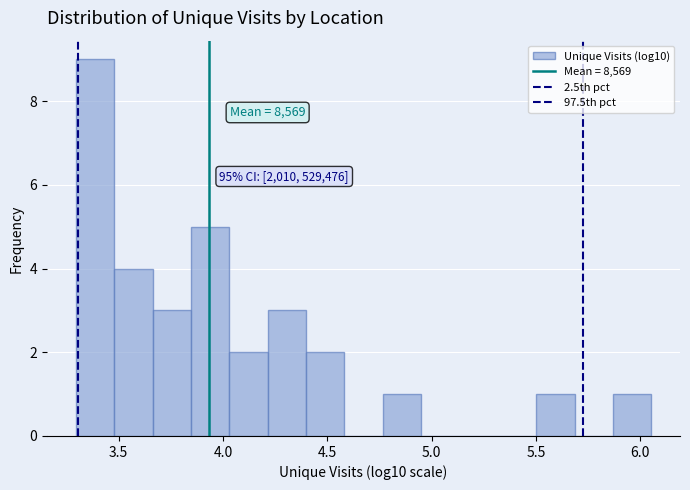

Around what value on the x-axis is the tallest bar? Give the approximate position of its centre, as read against the axis.

3.40